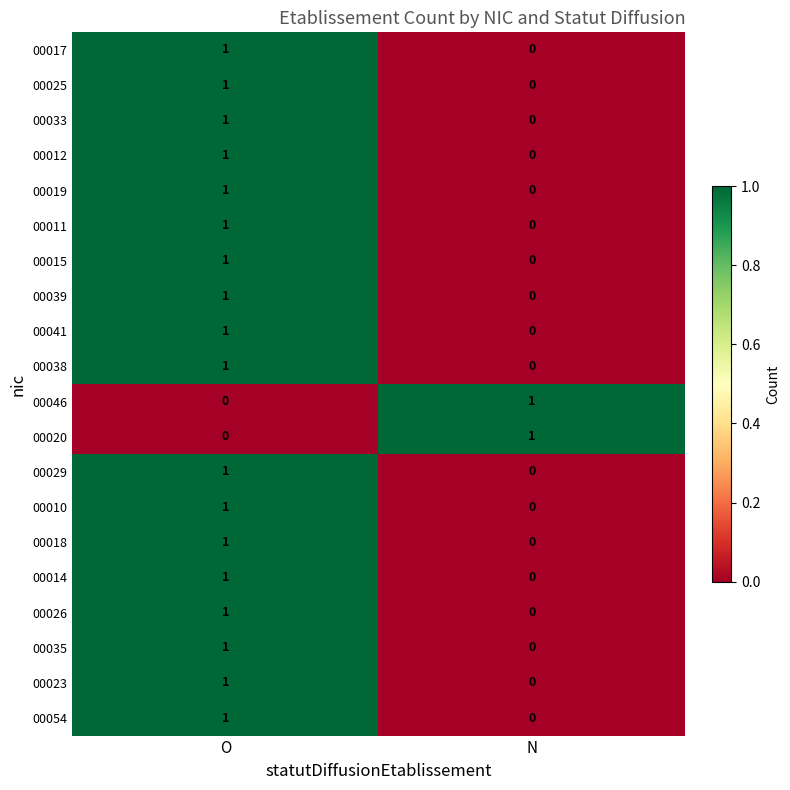

At which label does 00011 reach its minimum?

N